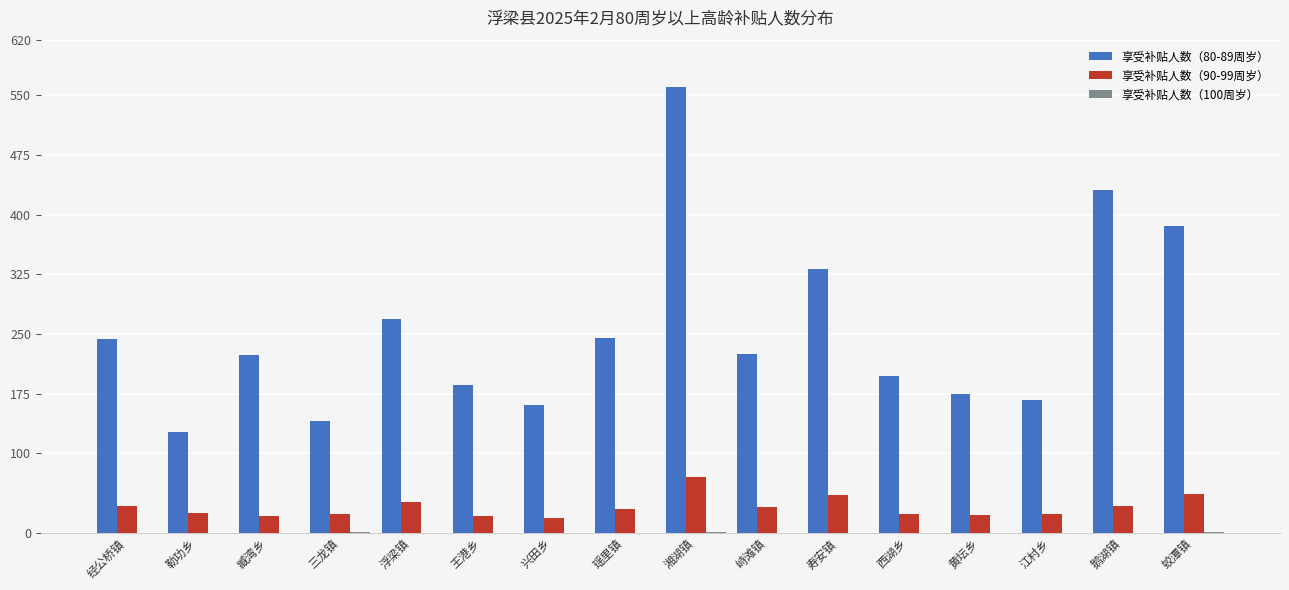

What is the sum of all 享受补贴人数（90-99周岁） values?

512